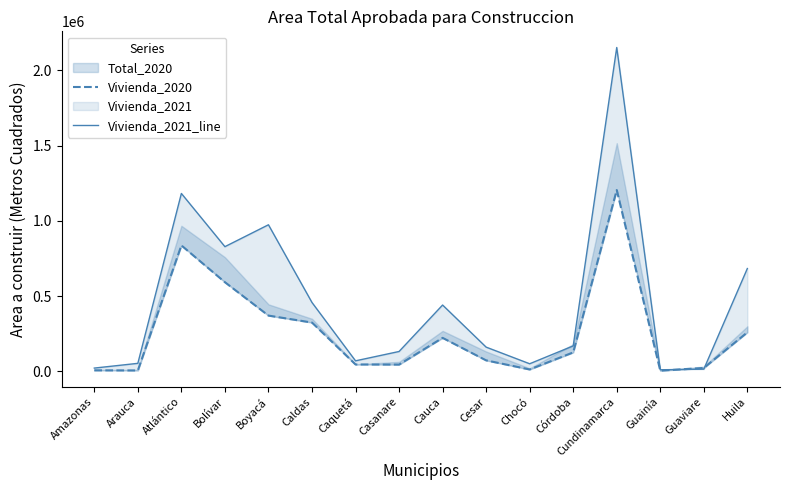

Which series has the largest range (max minus min)?

Vivienda_2021_line